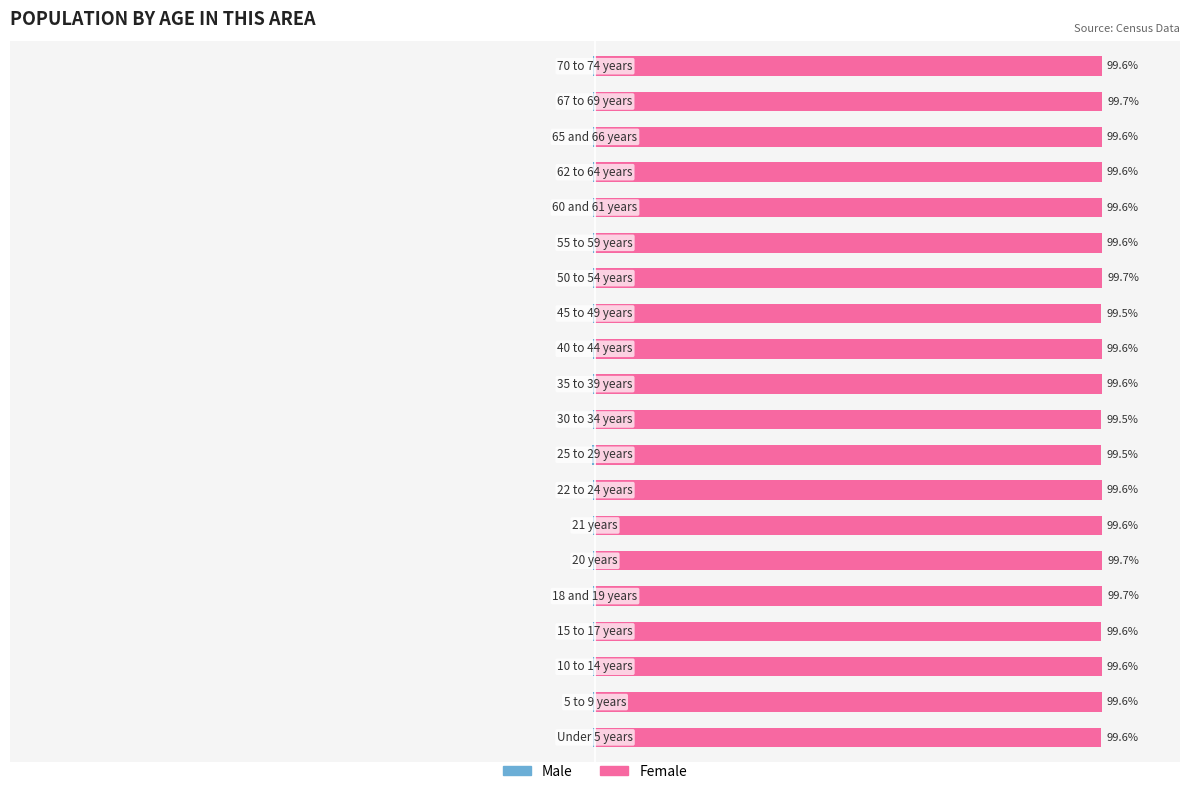

Reading left to right, extract all data points from this chart.

Male: 0=-0.4	1=-0.4	2=-0.4	3=-0.4	4=-0.3	5=-0.3	6=-0.4	7=-0.4	8=-0.5	9=-0.5	10=-0.4	11=-0.4	12=-0.5	13=-0.3	14=-0.4	15=-0.4	16=-0.4	17=-0.4	18=-0.3	19=-0.4
Female: 0=99.6	1=99.6	2=99.6	3=99.6	4=99.7	5=99.7	6=99.6	7=99.6	8=99.5	9=99.5	10=99.6	11=99.6	12=99.5	13=99.7	14=99.6	15=99.6	16=99.6	17=99.6	18=99.7	19=99.6